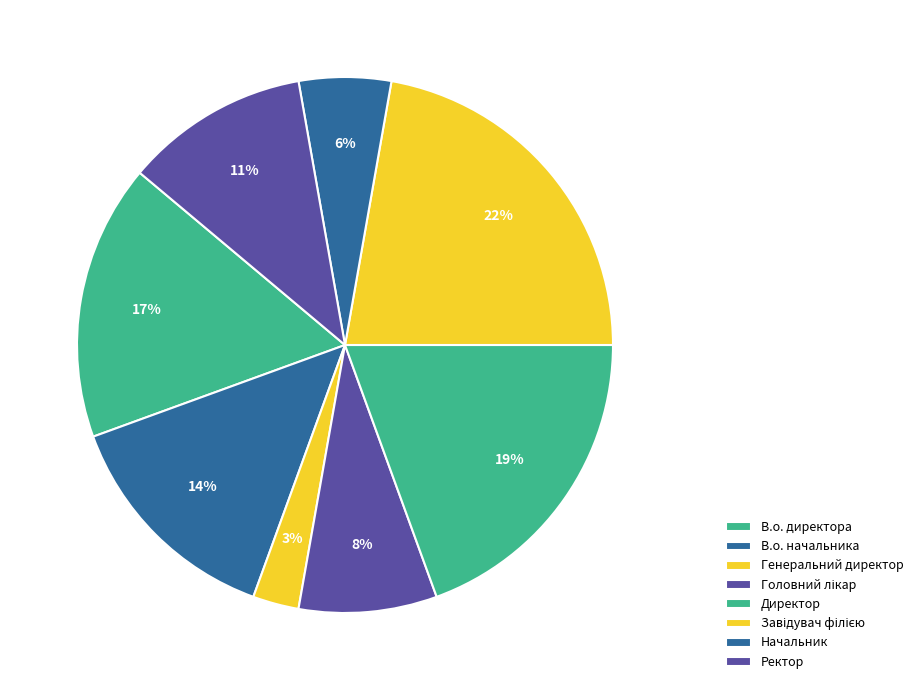

What percentage is the Ректор slice, to the nearest percent?

11%